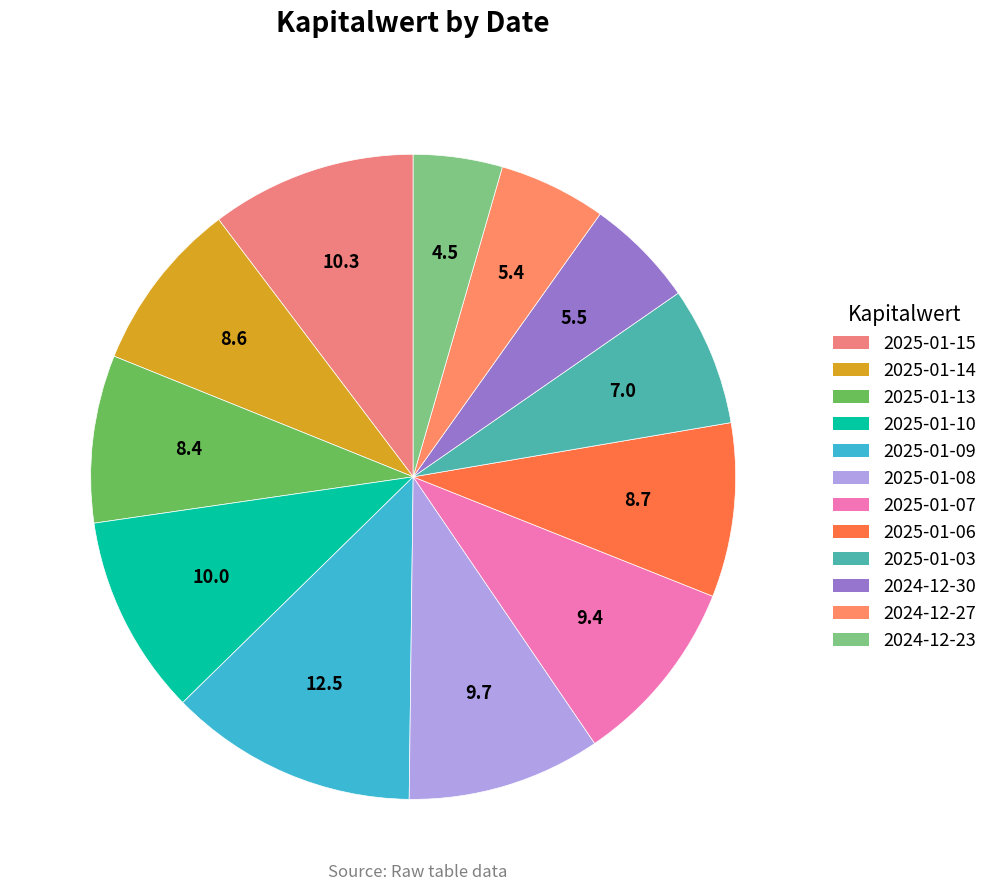

To the nearest percent, what is the difference between the largest and smallest slice percentages?

8%